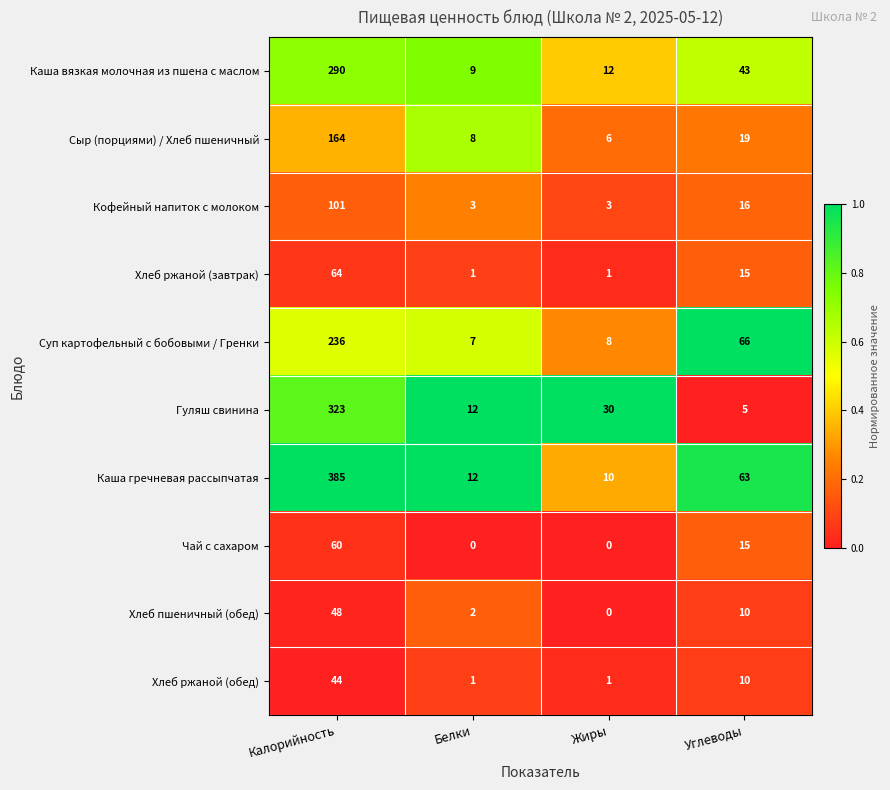

What is the total value across all series at Белки?

55